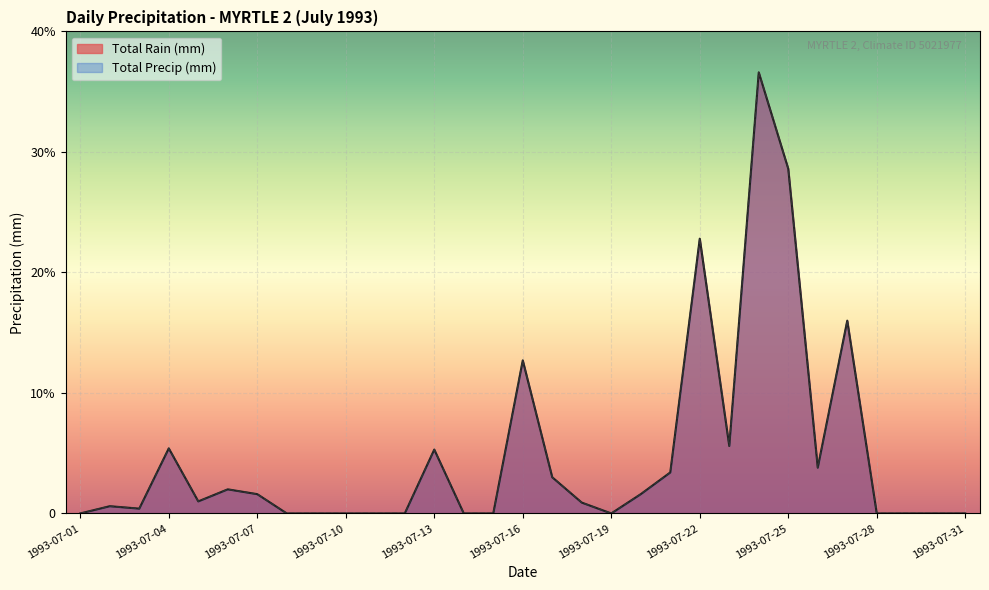

How many data points in Total Precip (mm) are above 0?

18